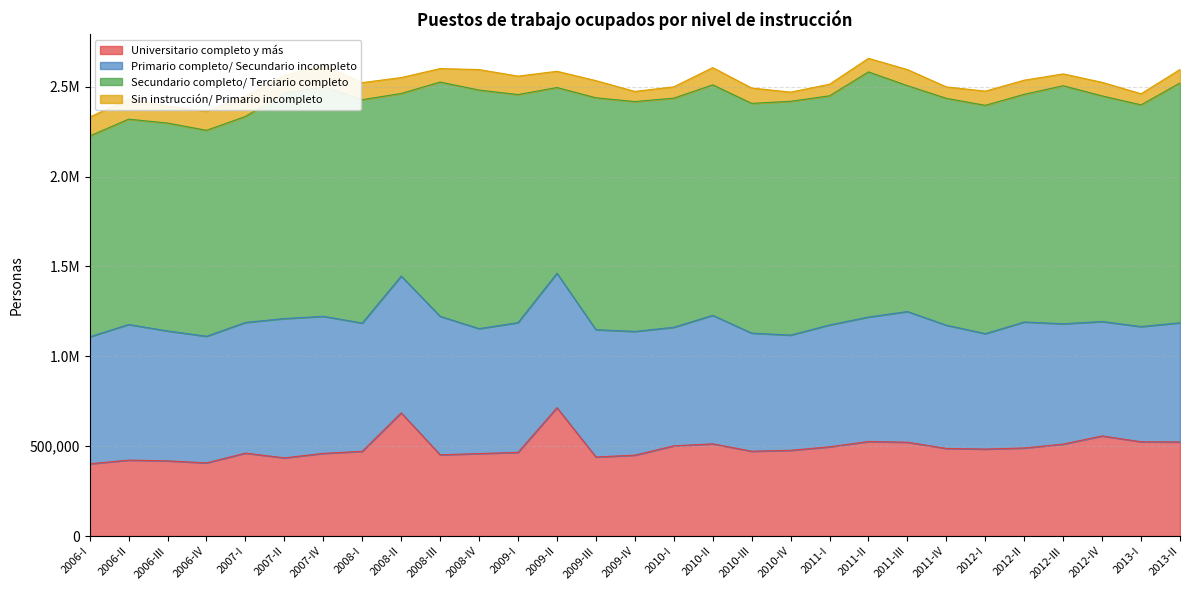

True or false: Secundario completo/ Terciario completo and Universitario completo y más cross at least once.

False